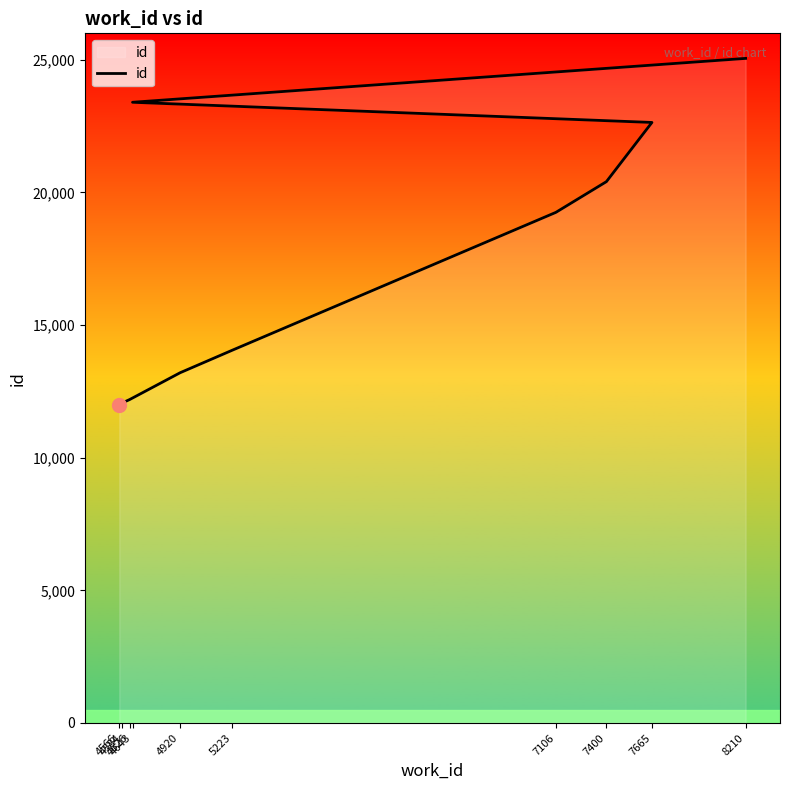

Which label corresponds to the smallest value in the chart?

4566